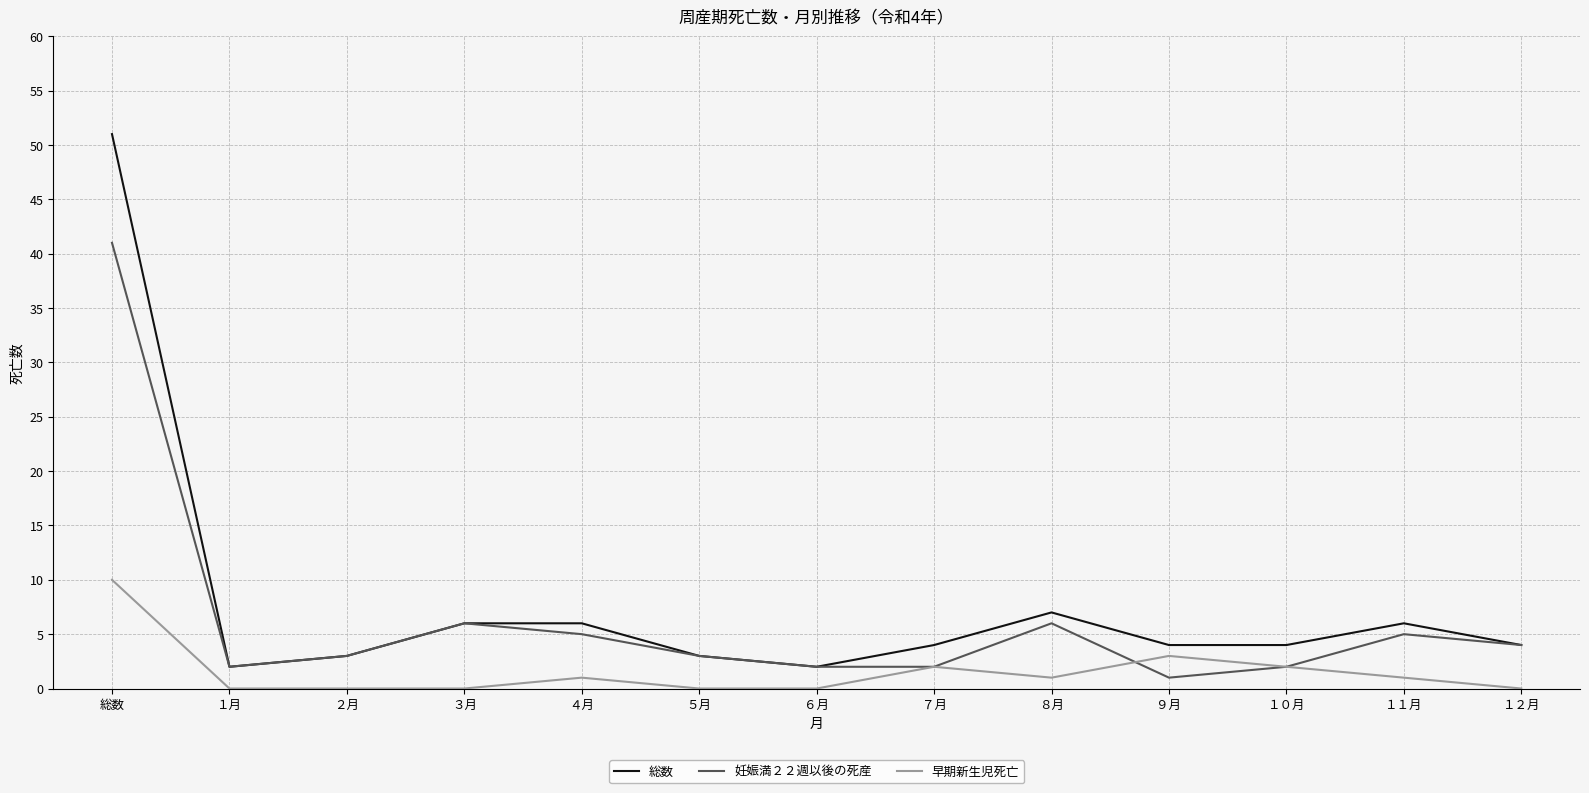

Which series has the largest range (max minus min)?

総数